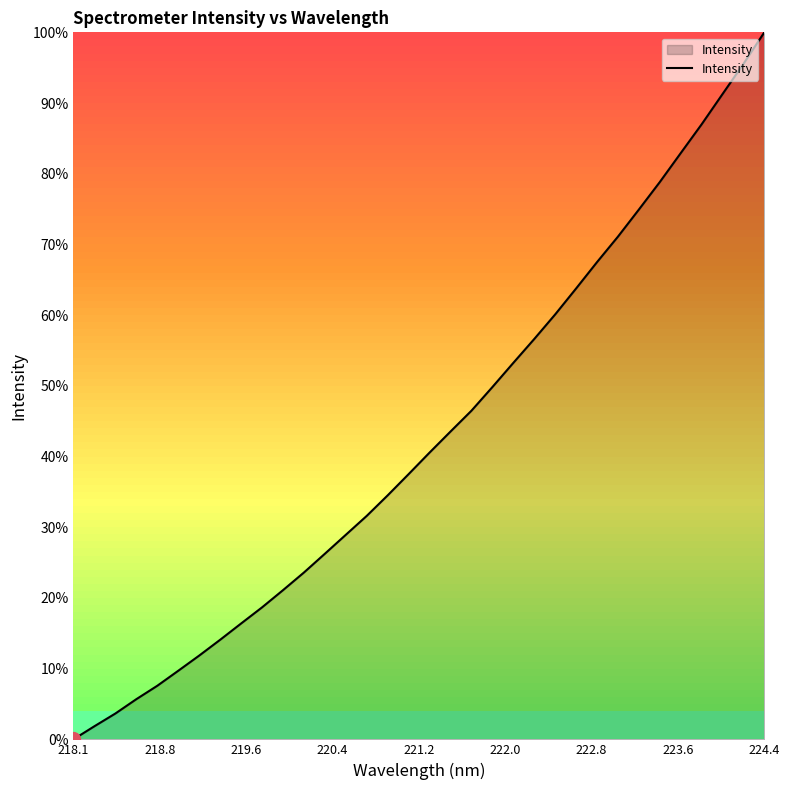

How many lines are shown in the chart?

1